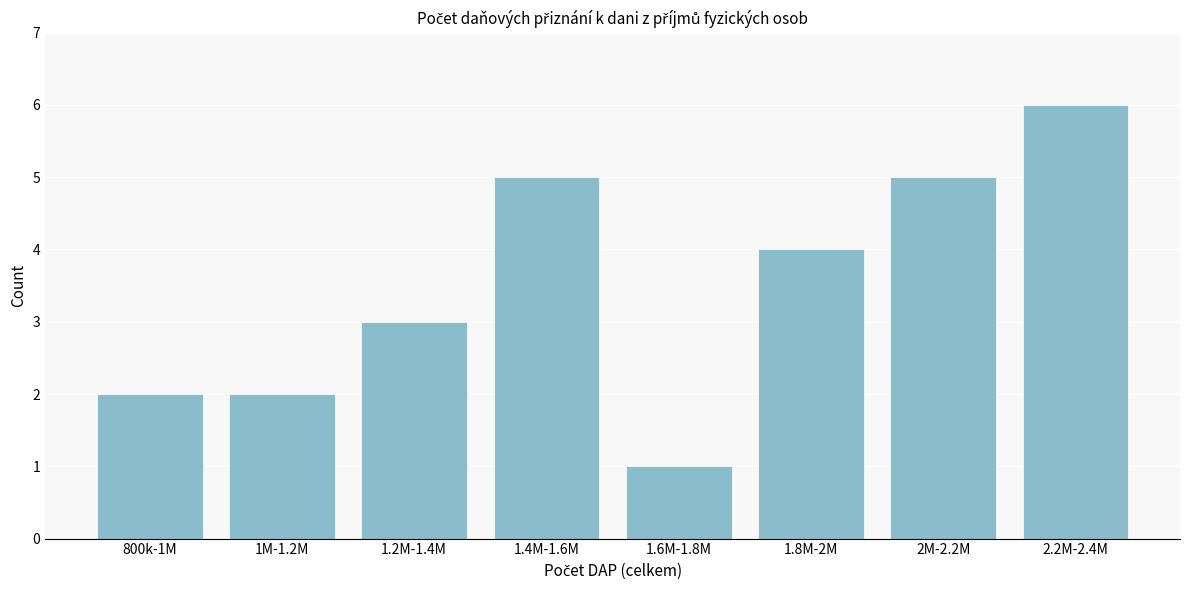

Reading right to left, transcribe all the data shown in this chart.

6	5	4	1	5	3	2	2